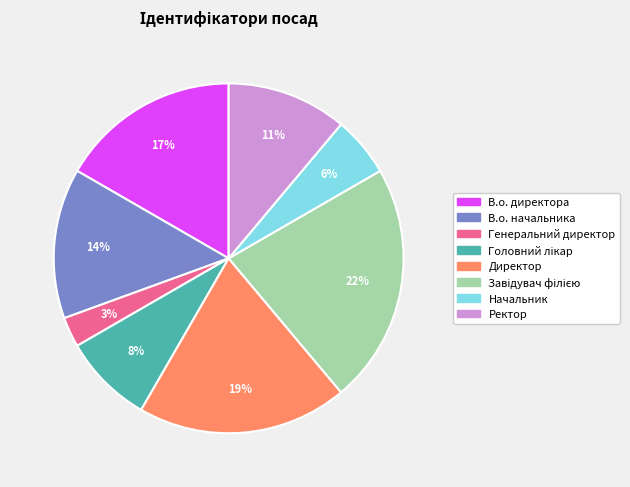

Does Начальник account for over 50% of the chart?

No